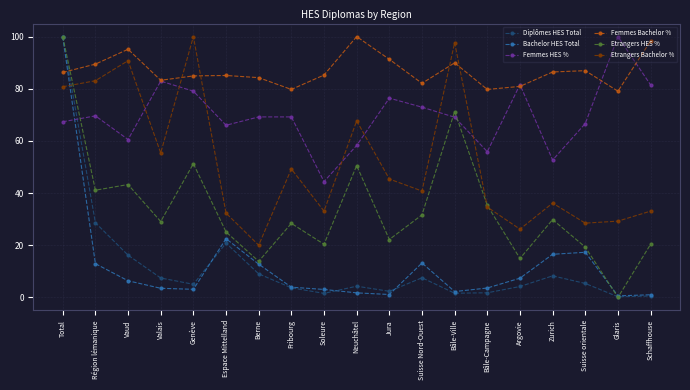

What is the value of the Etrangers Bachelor % point at the 8th from the left?

49.2